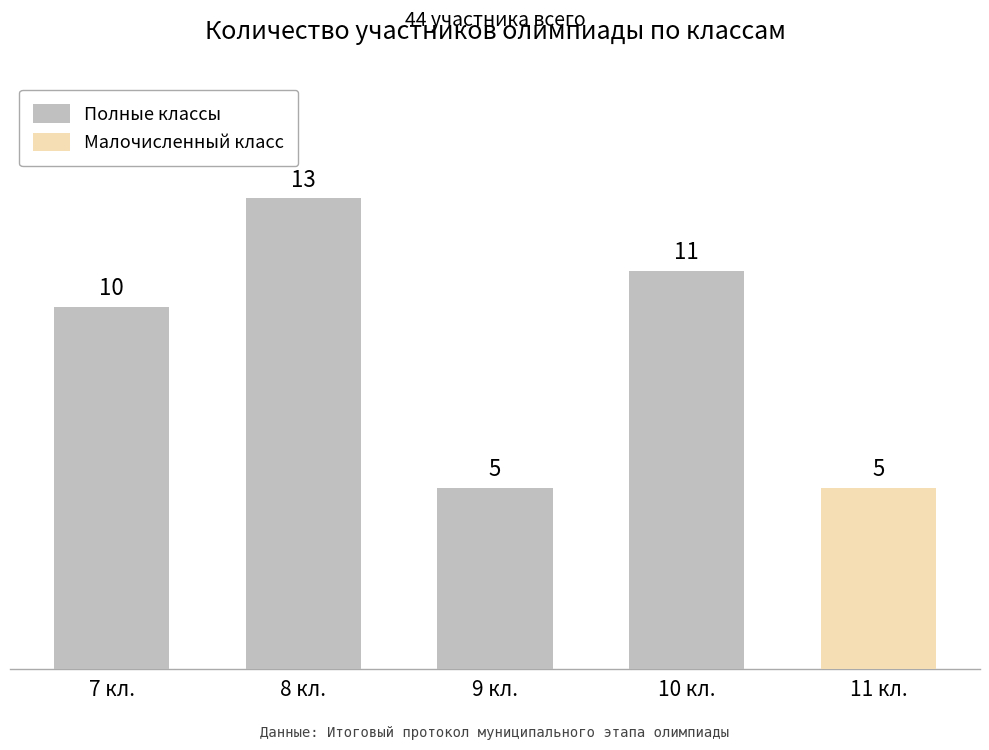

Rank the categories by Полные классы value from lowest to highest.

9 кл., 7 кл., 10 кл., 8 кл.